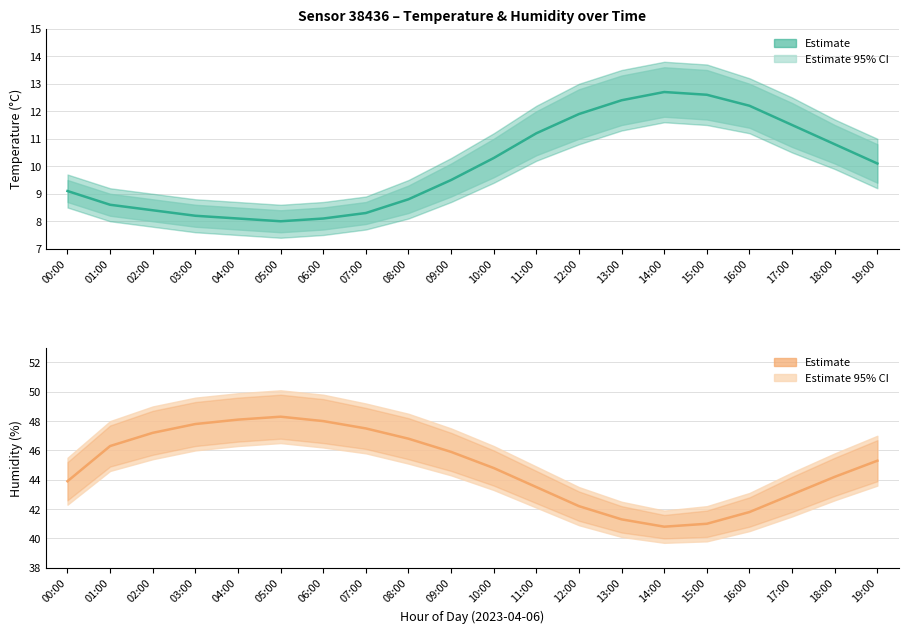

How many values in the humidity series are below 45?

10